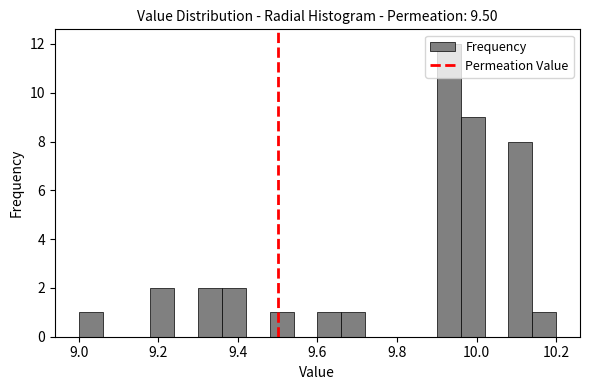

Around what value on the x-axis is the tallest bar? Give the approximate position of its centre, as read against the axis.

9.94